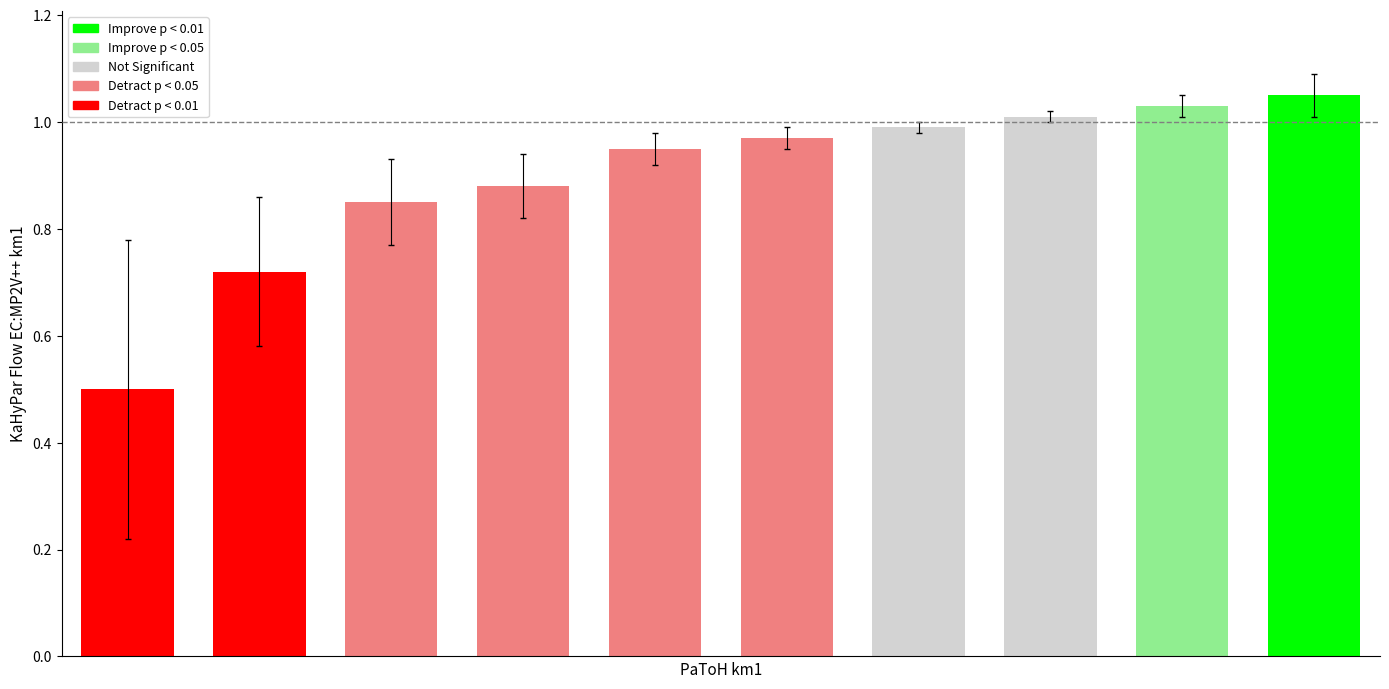

What is the minimum value shown in the chart?

0.5